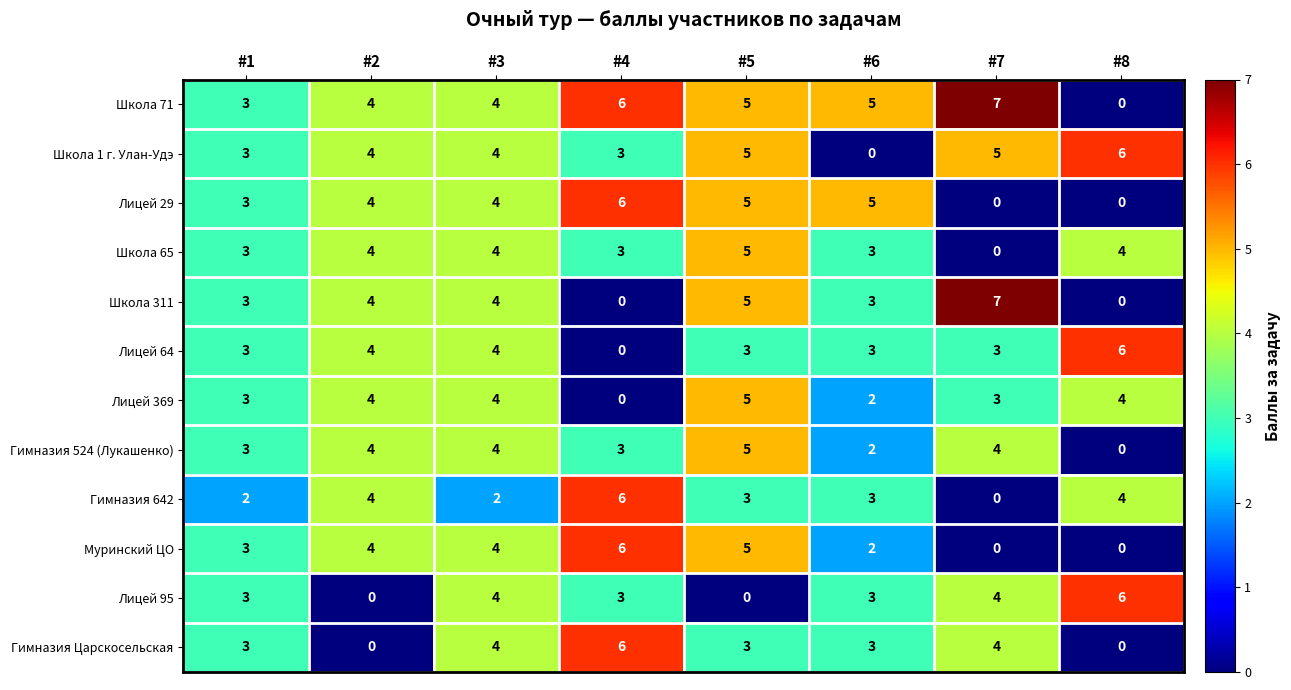

What is the sum of all Школа 1 г. Улан-Удэ values?

30